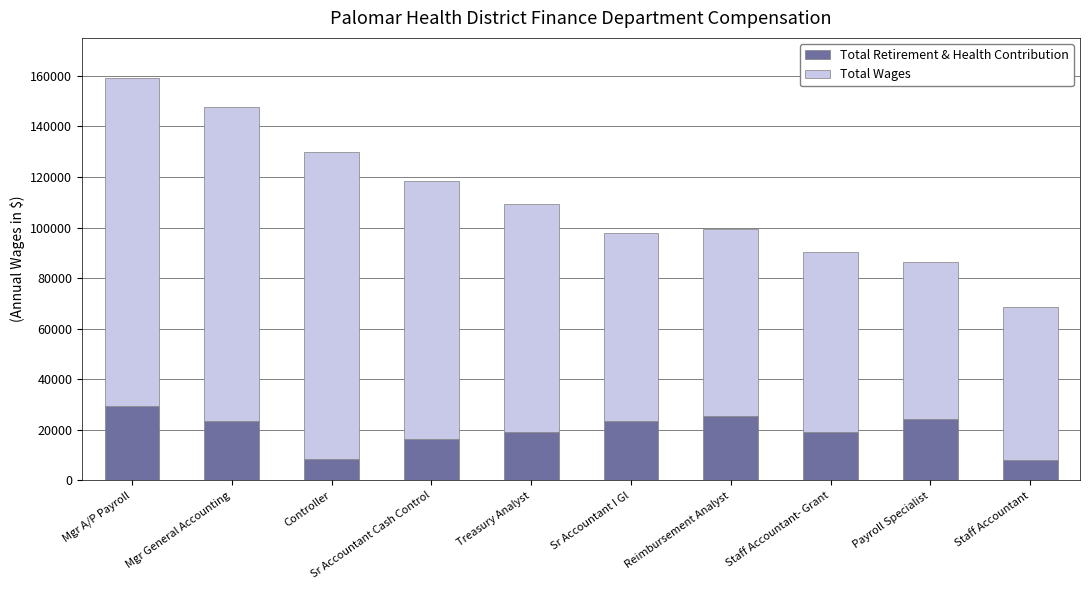

How many categories are shown in the chart?

10